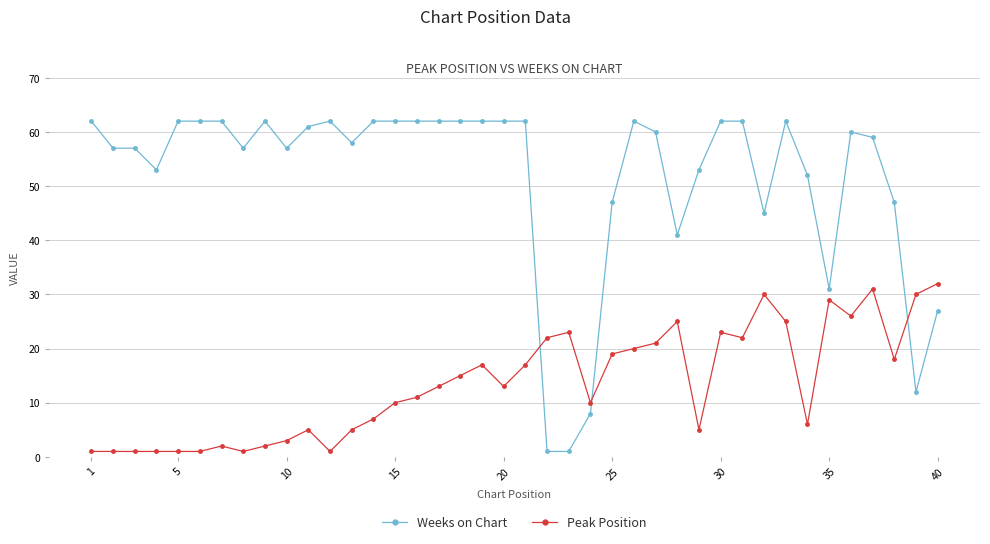

What is the difference between the maximum and minimum values in the Peak Position series?

31